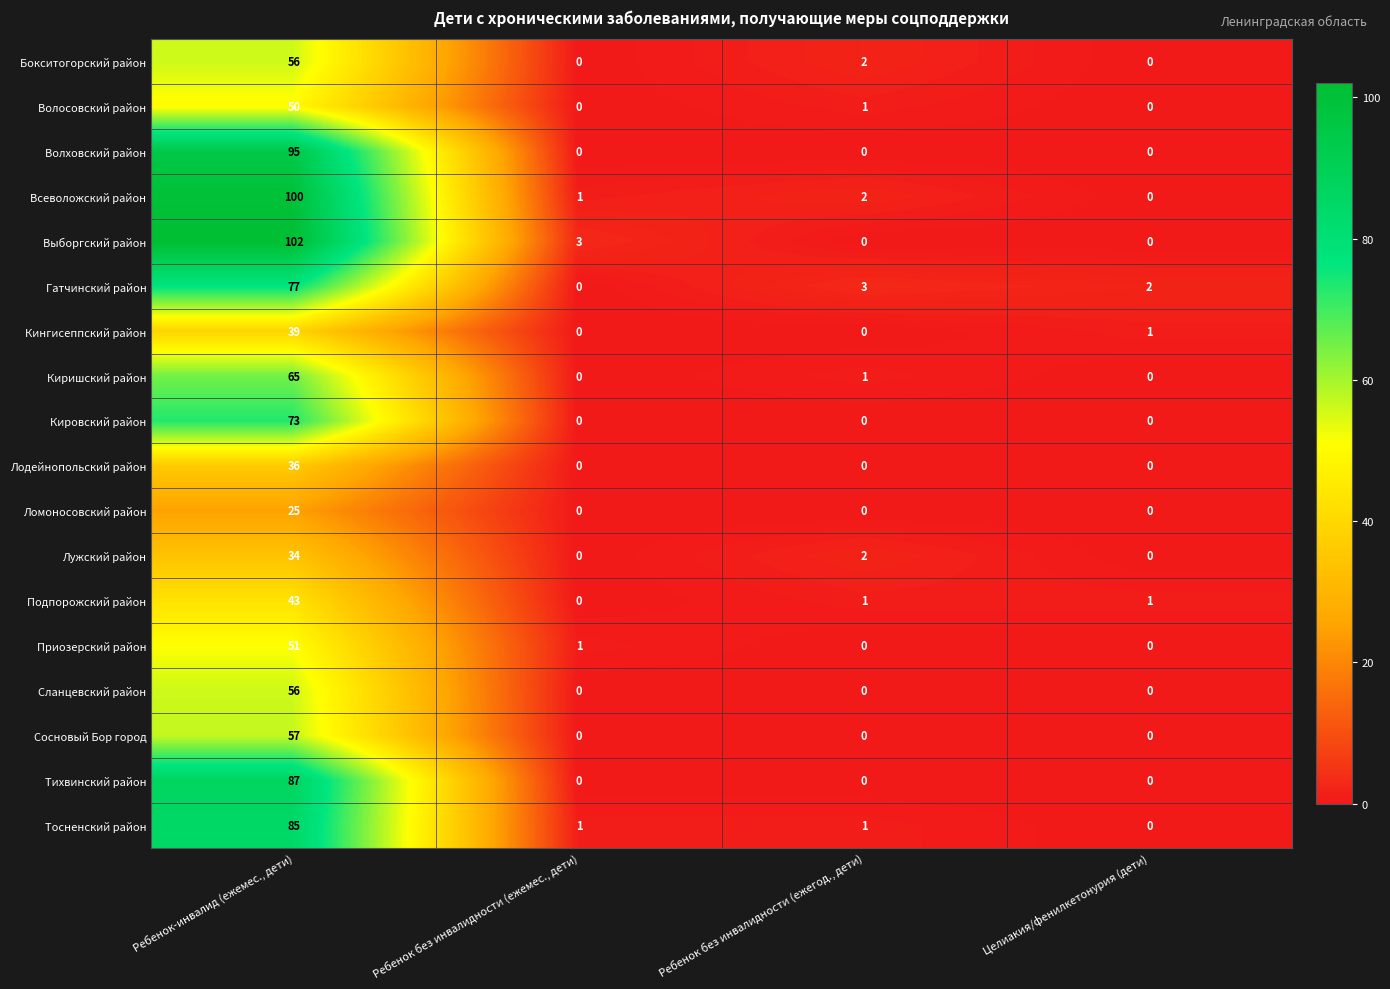

Which category has the highest value in the Кировский район series?

Ребенок-инвалид (ежемес., дети)